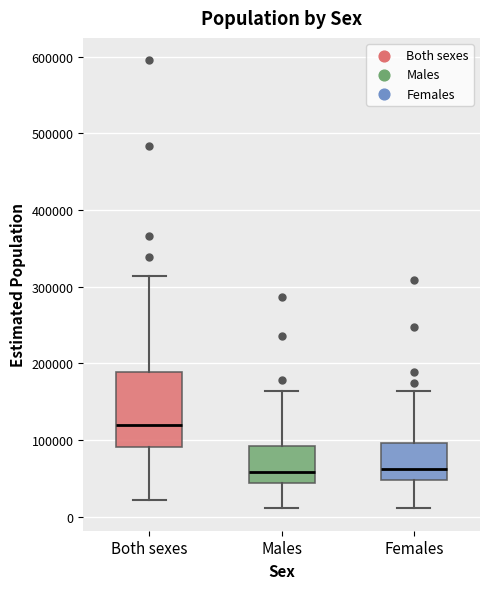

Where is the upper edge of the box for Males on the y-axis? The values are not printed on the chart, so give them approximately, as read against the axis.

90000